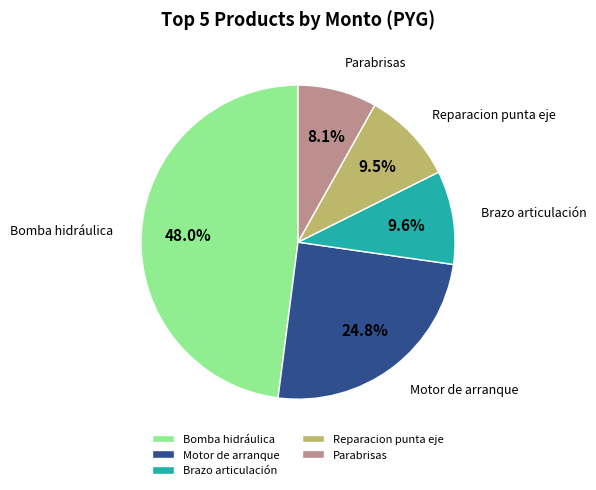

Which has a higher value, Parabrisas or Brazo articulación?

Brazo articulación